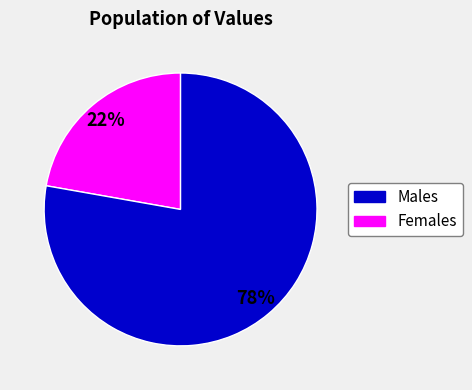

To the nearest percent, what is the average slice percentage?

50%